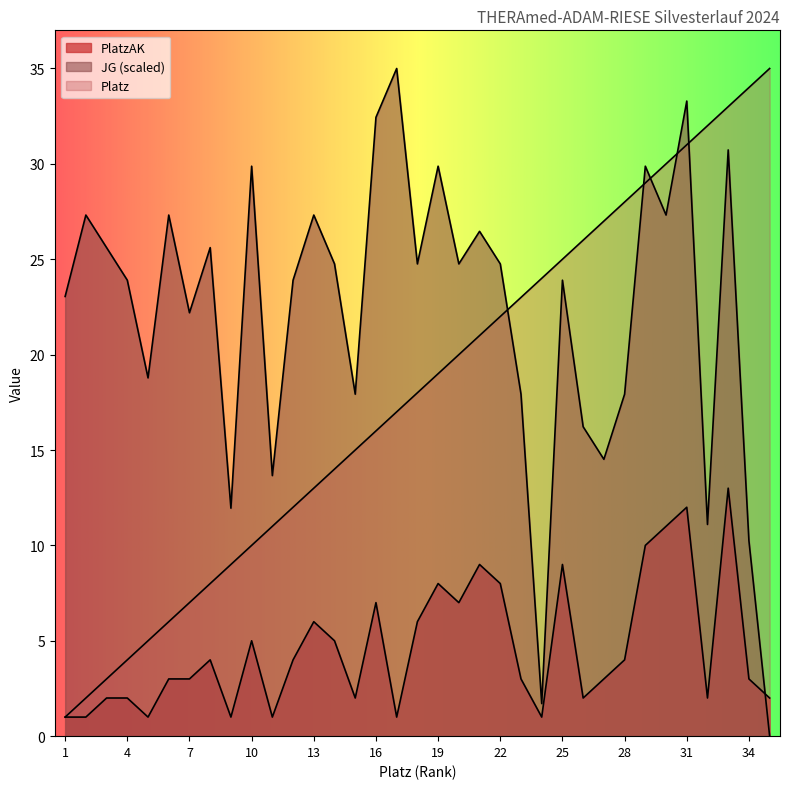

Reading left to right, what are all the values shown in this chart?

PlatzAK: 1=1.0	2=1.0	3=2.0	4=2.0	5=1.0	6=3.0	7=3.0	8=4.0	9=1.0	10=5.0	11=1.0	12=4.0	13=6.0	14=5.0	15=2.0	16=7.0	17=1.0	18=6.0	19=8.0	20=7.0	21=9.0	22=8.0	23=3.0	24=1.0	25=9.0	26=2.0	27=3.0	28=4.0	29=10.0	30=11.0	31=12.0	32=2.0	33=13.0	34=3.0	35=2.0
JG: 1=23.0	2=27.3	3=25.6	4=23.9	5=18.8	6=27.3	7=22.2	8=25.6	9=12.0	10=29.9	11=13.7	12=23.9	13=27.3	14=24.8	15=17.9	16=32.4	17=35.0	18=24.8	19=29.9	20=24.8	21=26.5	22=24.8	23=17.9	24=1.7	25=23.9	26=16.2	27=14.5	28=17.9	29=29.9	30=27.3	31=33.3	32=11.1	33=30.7	34=10.2	35=0.0
Platz: 1=1.0	2=2.0	3=3.0	4=4.0	5=5.0	6=6.0	7=7.0	8=8.0	9=9.0	10=10.0	11=11.0	12=12.0	13=13.0	14=14.0	15=15.0	16=16.0	17=17.0	18=18.0	19=19.0	20=20.0	21=21.0	22=22.0	23=23.0	24=24.0	25=25.0	26=26.0	27=27.0	28=28.0	29=29.0	30=30.0	31=31.0	32=32.0	33=33.0	34=34.0	35=35.0